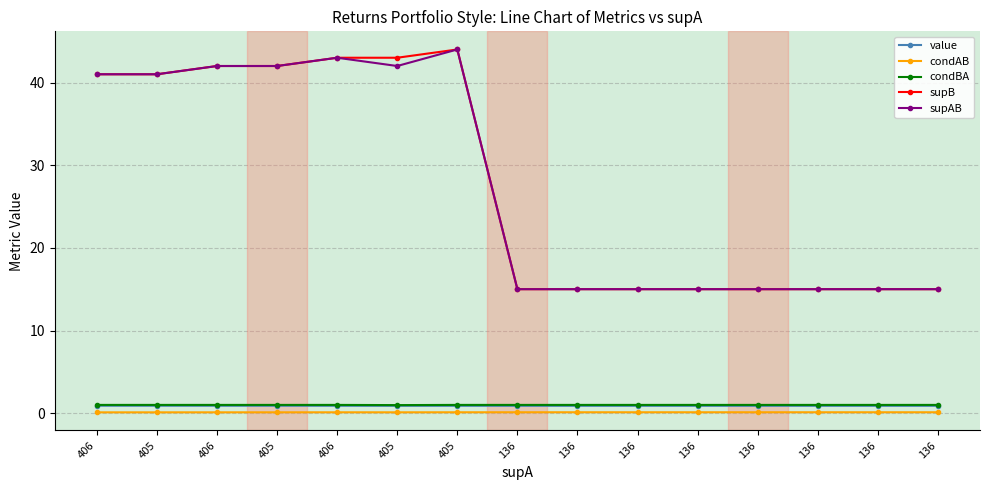

Count the number of categories in the chart.

15